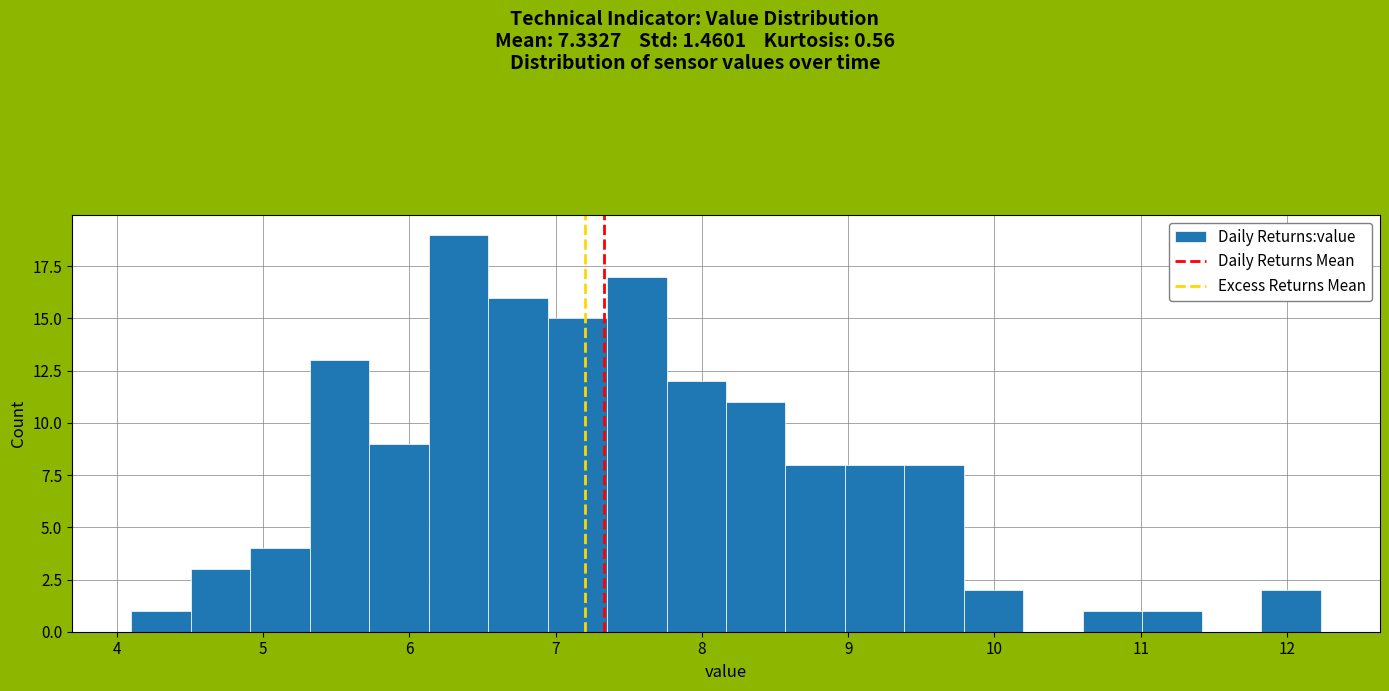

Reading left to right, list every bar in this chart as the range it spans on the x-axis followed by its height. Neither the bar edges nor the heights are printed on the chart, so give them approximately, as read against the axes.

4.1 to 4.5: 1
4.5 to 4.9: 3
4.9 to 5.3: 4
5.3 to 5.7: 13
5.7 to 6.1: 9
6.1 to 6.5: 19
6.5 to 6.9: 16
6.9 to 7.4: 15
7.4 to 7.8: 17
7.8 to 8.2: 12
8.2 to 8.6: 11
8.6 to 9.0: 8
9.0 to 9.4: 8
9.4 to 9.8: 8
9.8 to 10.2: 2
10.2 to 10.6: 0
10.6 to 11.0: 1
11.0 to 11.4: 1
11.4 to 11.8: 0
11.8 to 12.2: 2